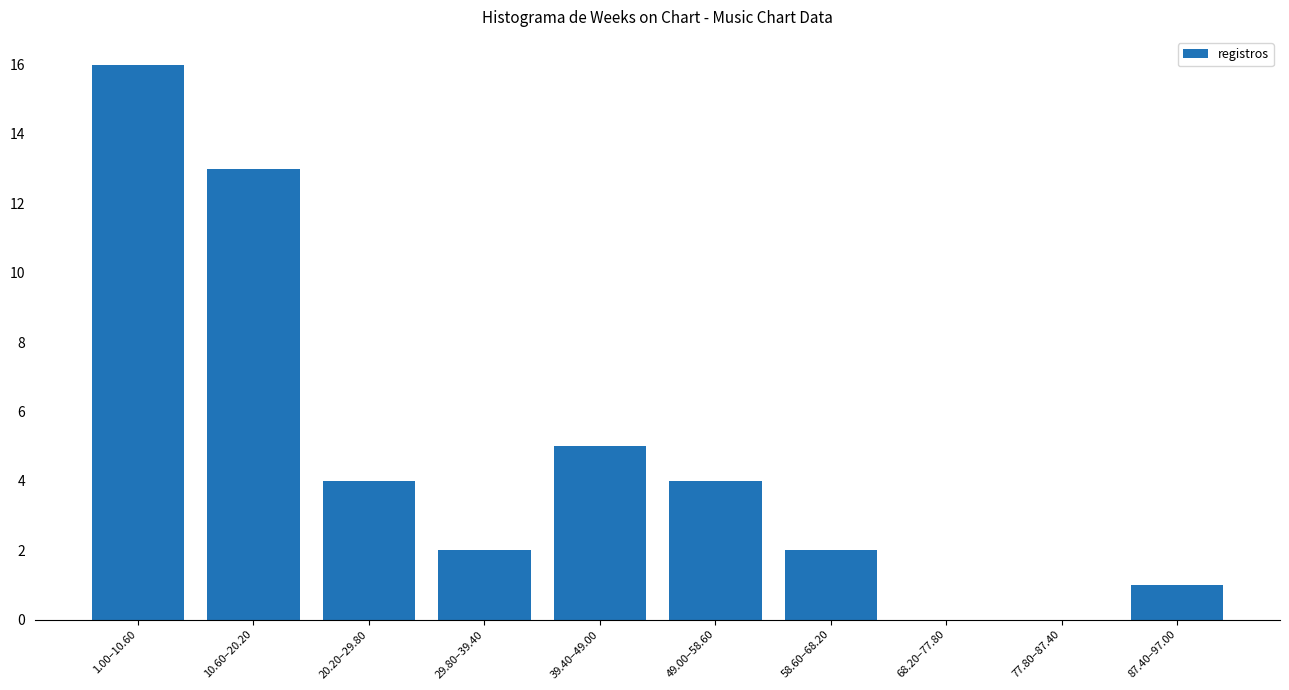

Are the bars horizontal?

No